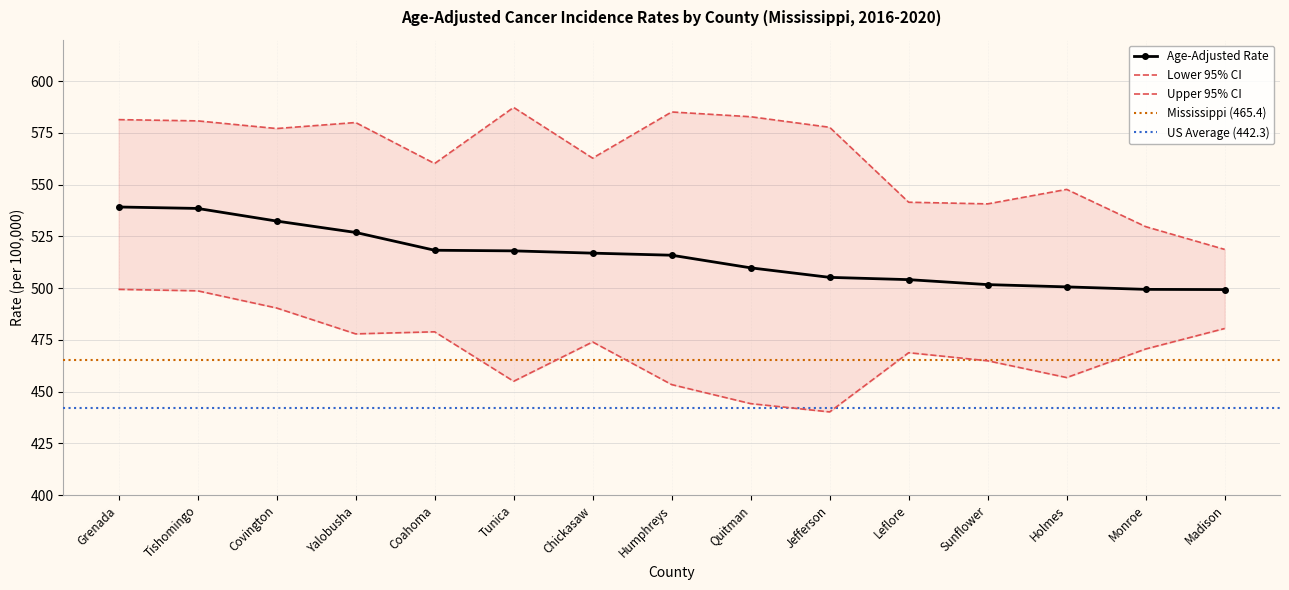

What is the difference between the maximum and minimum values in the Upper 95% CI series?

68.6